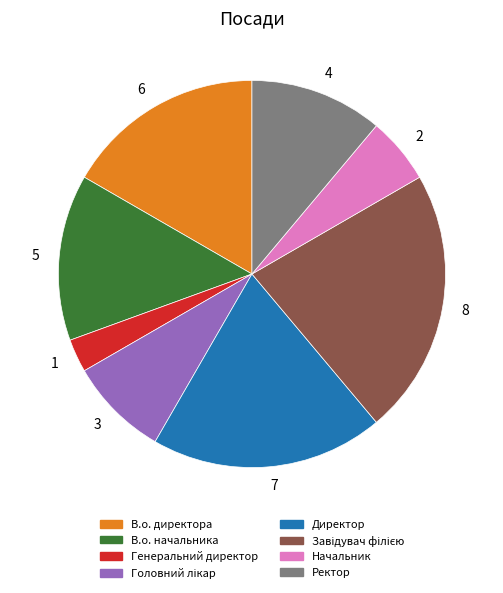

Do В.о. директора and В.о. начальника together represent more than half of the pie?

No